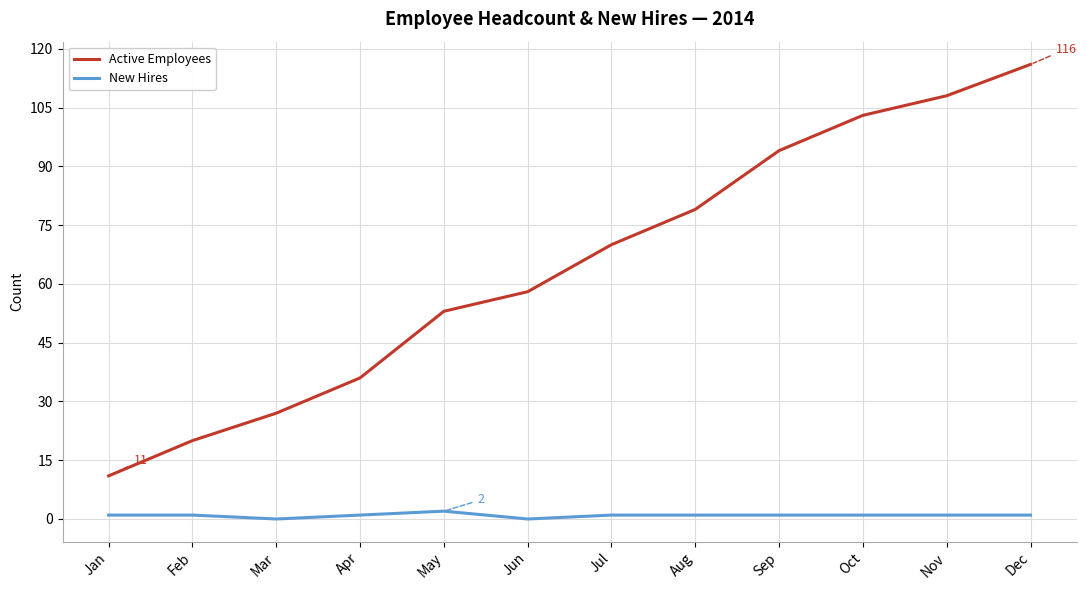

Reading left to right, transcribe all the data shown in this chart.

Active Employees: 11	20	27	36	53	58	70	79	94	103	108	116
New Hires: 1	1	0	1	2	0	1	1	1	1	1	1